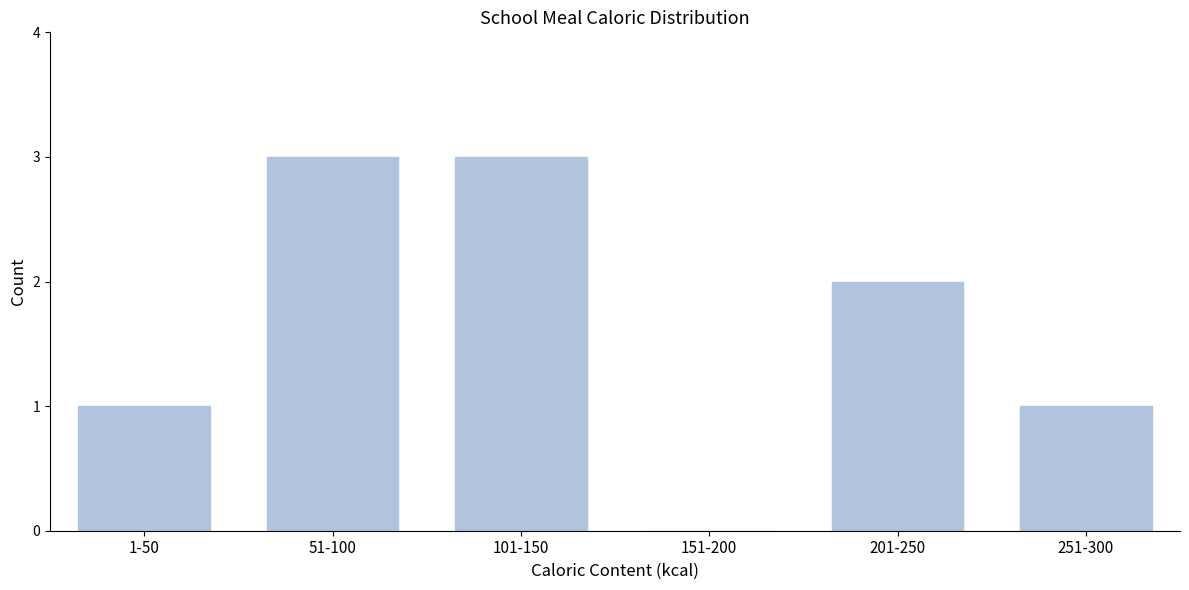

Reading left to right, list all the values displayed in this chart.

1-50=1	51-100=3	101-150=3	151-200=0	201-250=2	251-300=1